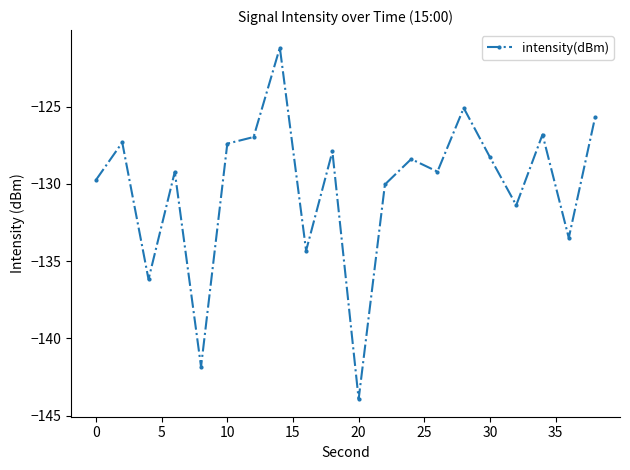

What is the greatest value displayed?

-121.2